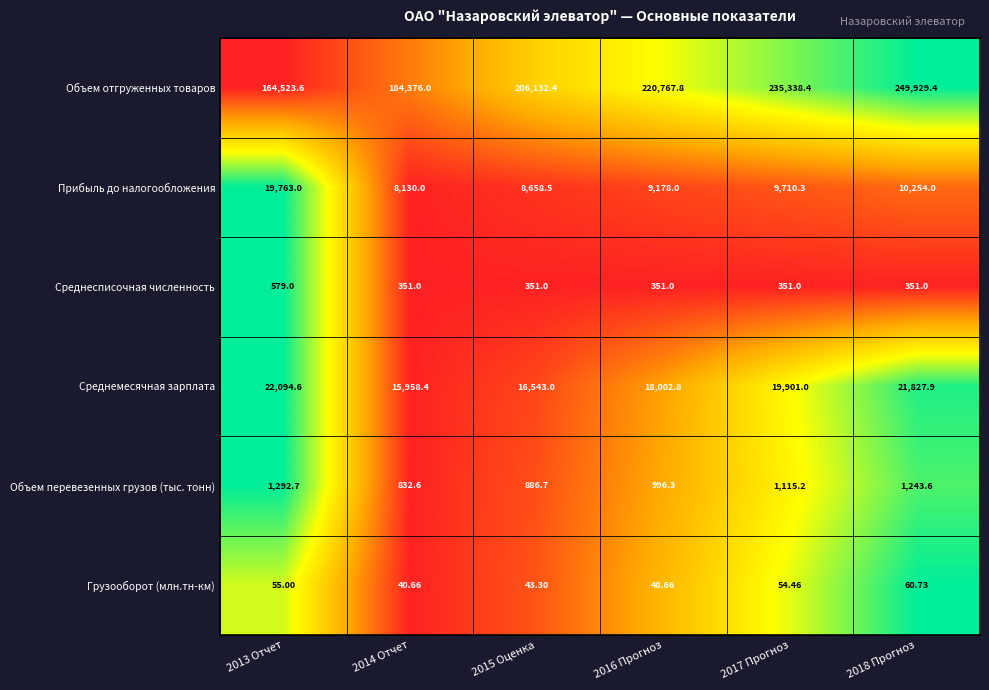

What is the maximum value shown in the chart?

249929.4